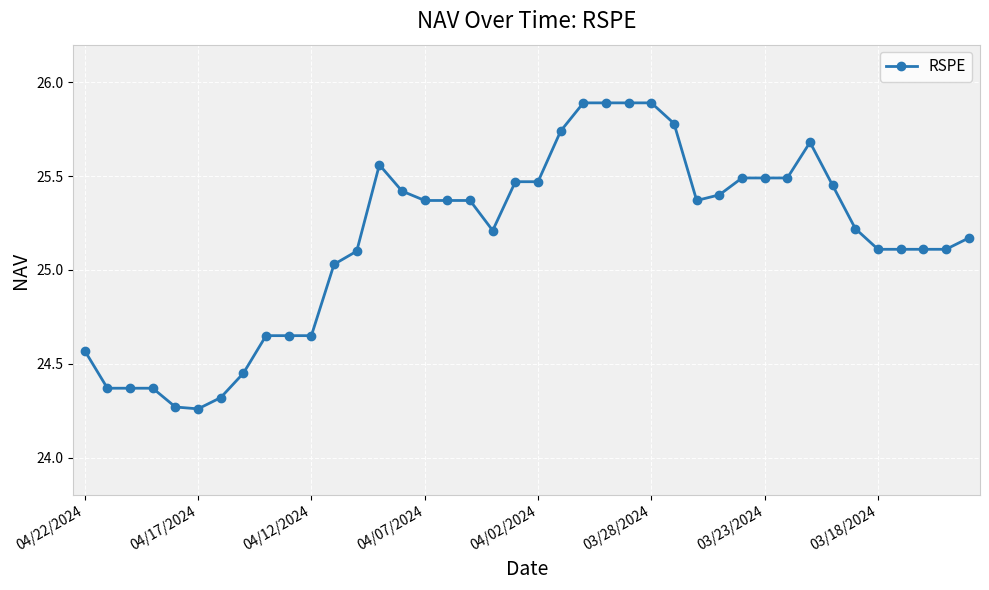

Count the number of values greater than 25.

29